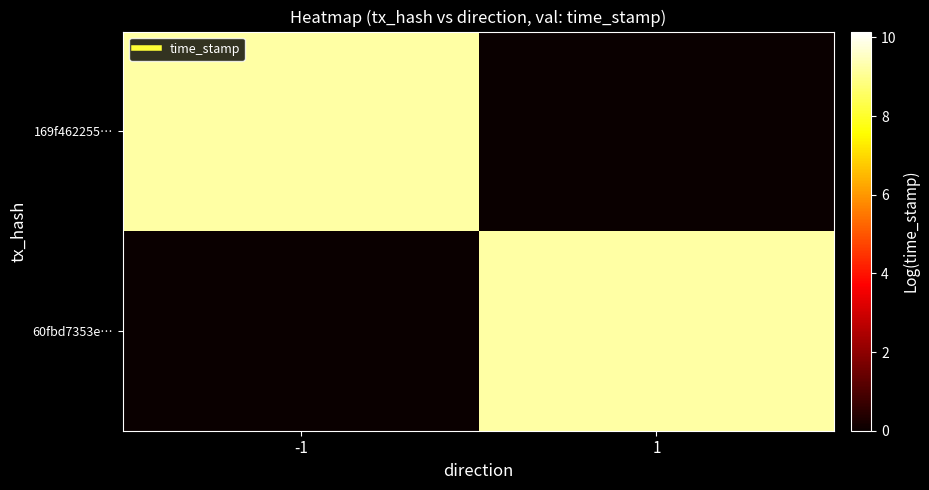

Reading left to right, list all the values displayed in this chart.

169f462255…: -1=9.2	1=0.0
60fbd7353e…: -1=0.0	1=9.2